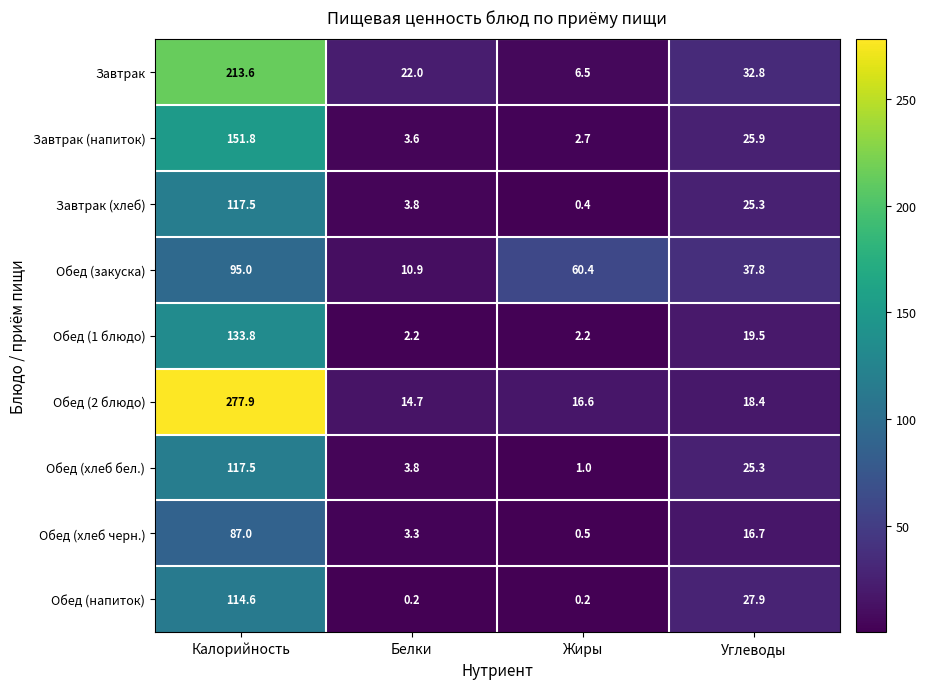

The Завтрак (напиток) series shows 257.9 at Калорийность. True or false?

False